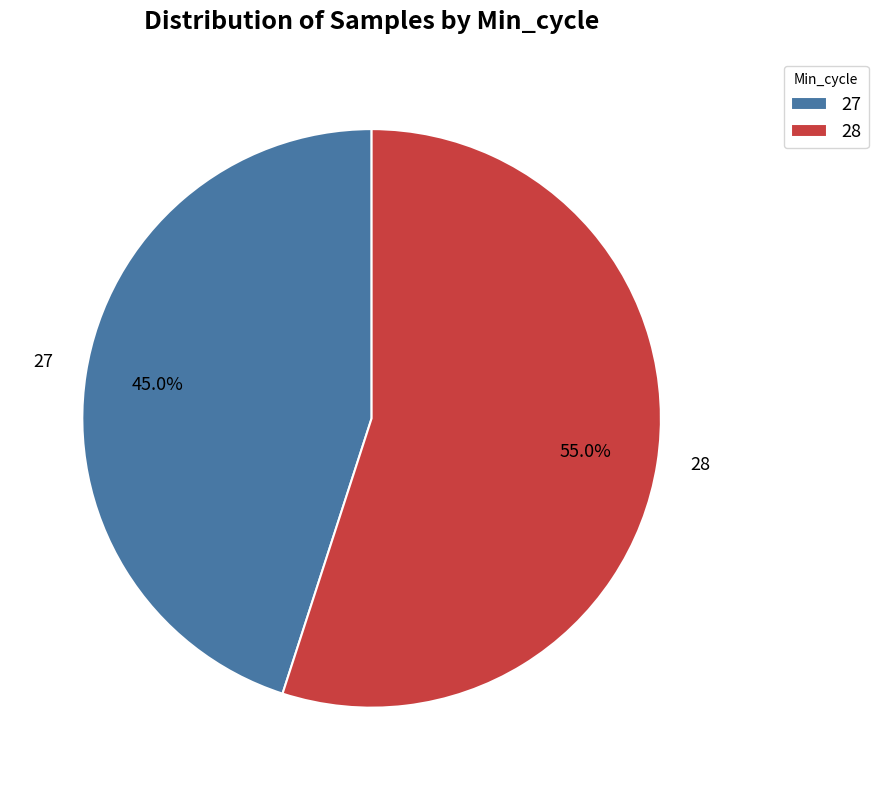

To the nearest percent, what percentage of the pie is 28?

55%